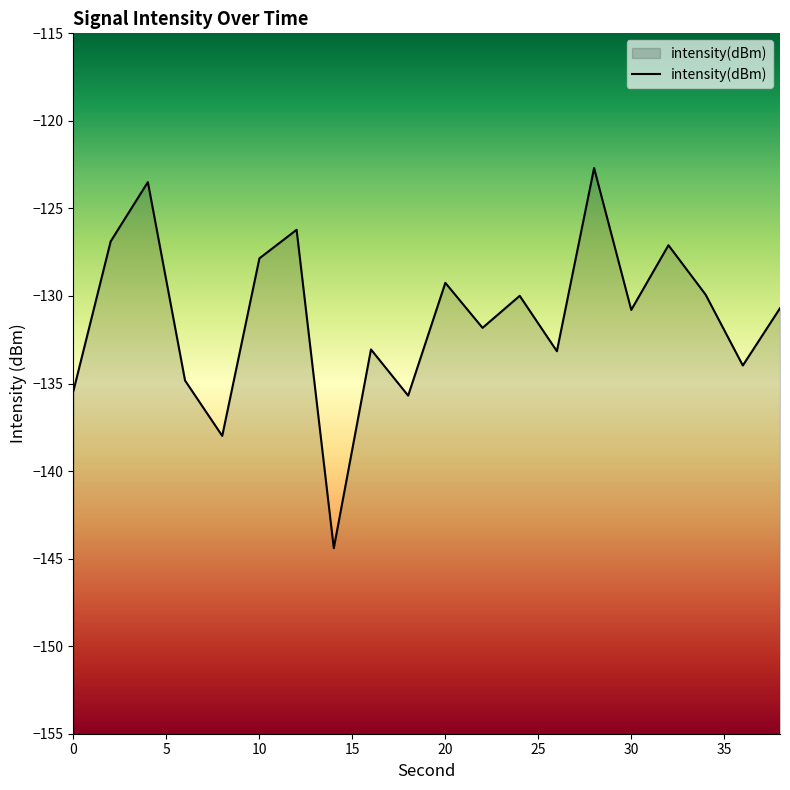

What is the difference between the maximum and minimum values?

21.7